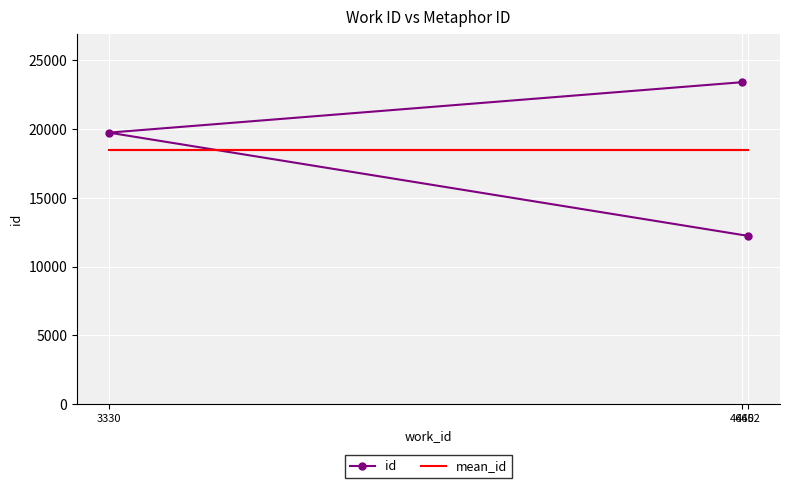

How many distinct data groups are displayed?

2